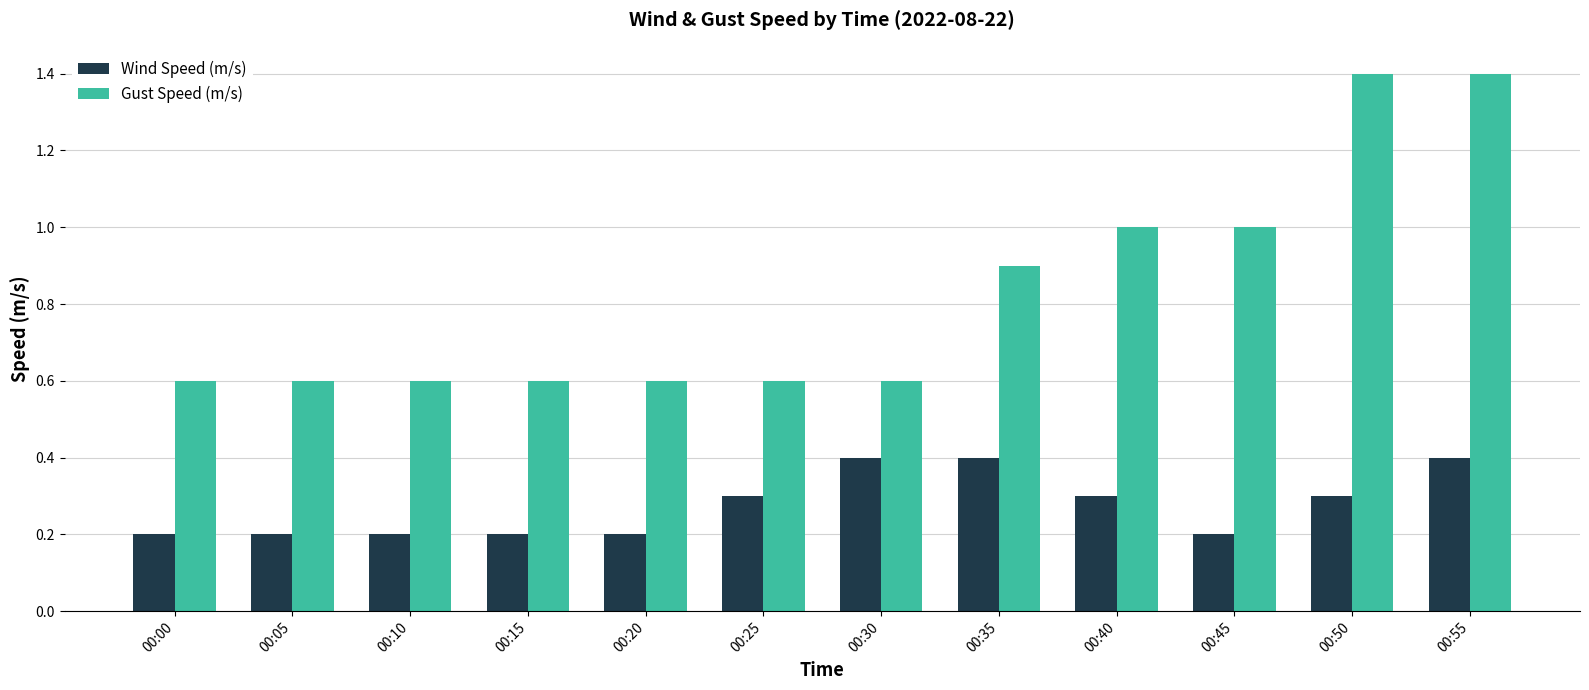

List the series in order of their peak value, lowest first.

Wind Speed (m/s), Gust Speed (m/s)